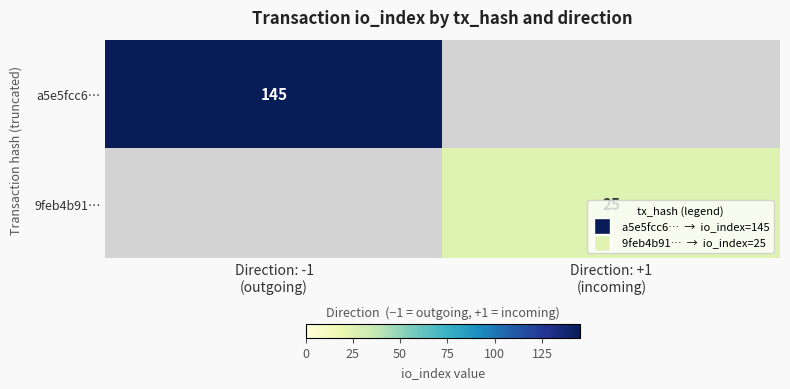

What is the total value across all series at Direction: -1
(outgoing)?

145